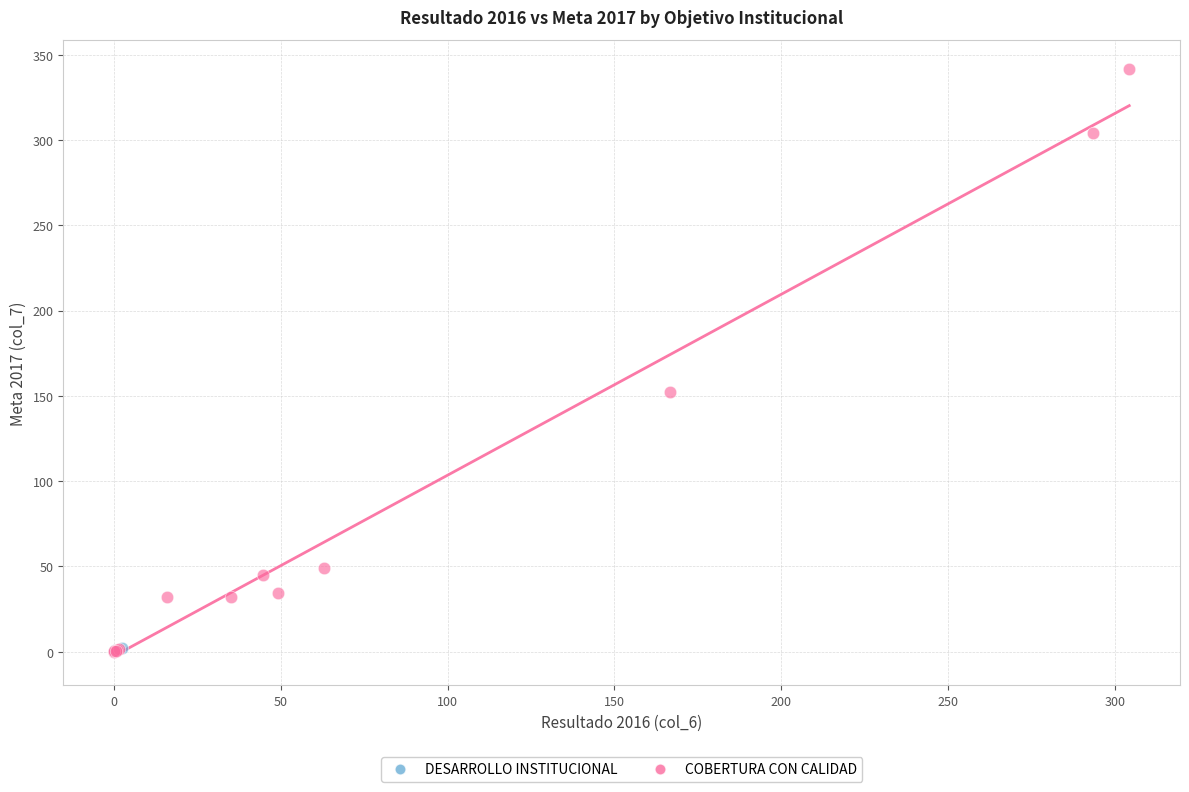

Which series has the largest Y range (max minus min)?

COBERTURA CON CALIDAD